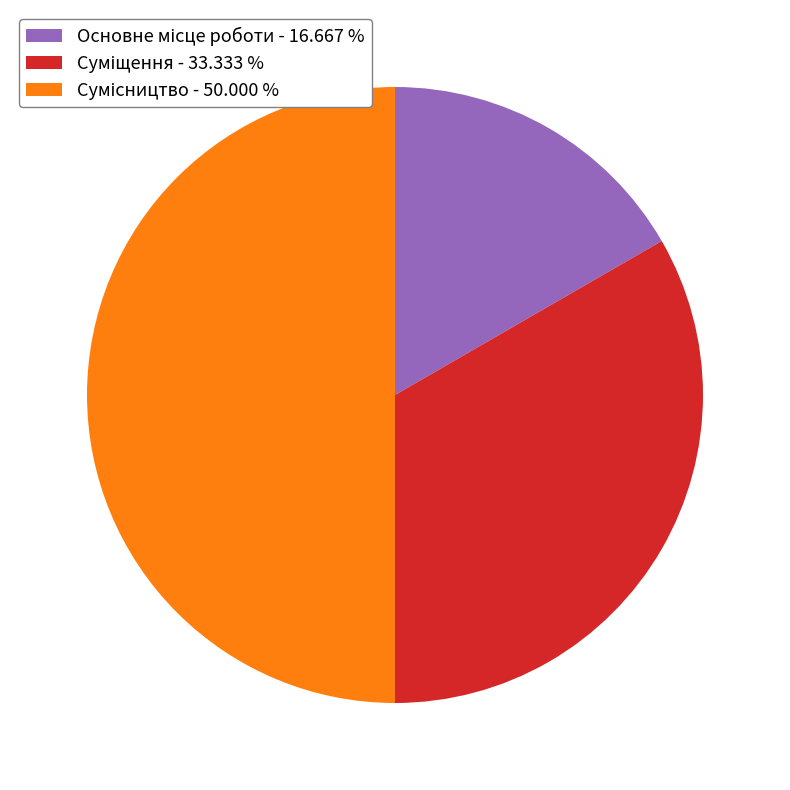

To the nearest percent, what percentage of the pie is Сумісництво?

50%